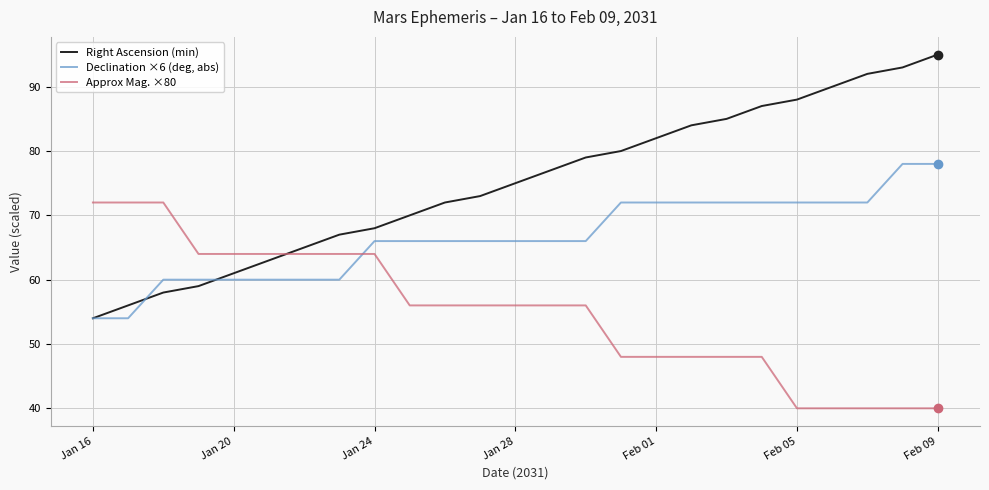

Rank the series by their maximum value, from lowest to highest.

Approx Mag. ×80, Declination ×6 (deg, abs), Right Ascension (min)